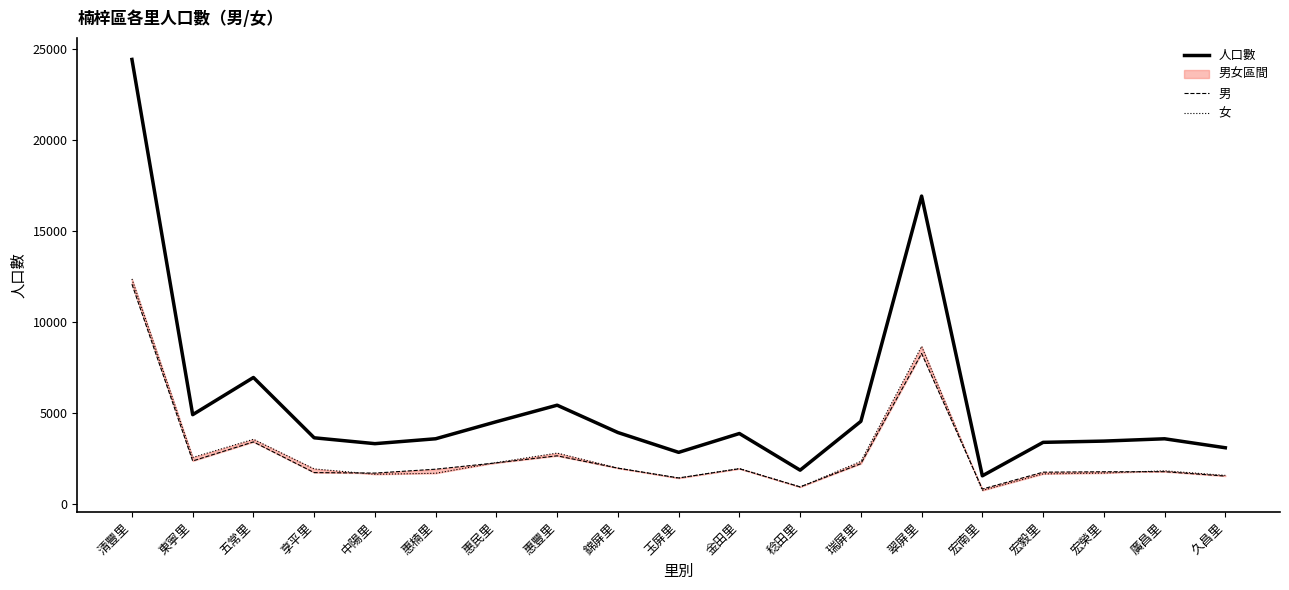

Read the 女 value at 錦屏里, to the nearest 50.

1950